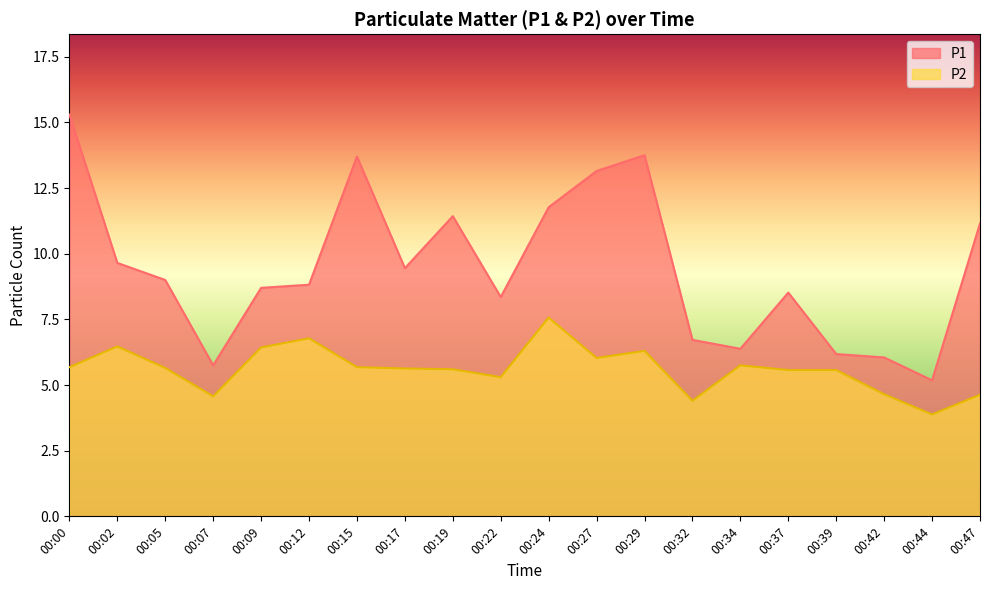

What value does the P2 series have at 00:17?

5.6